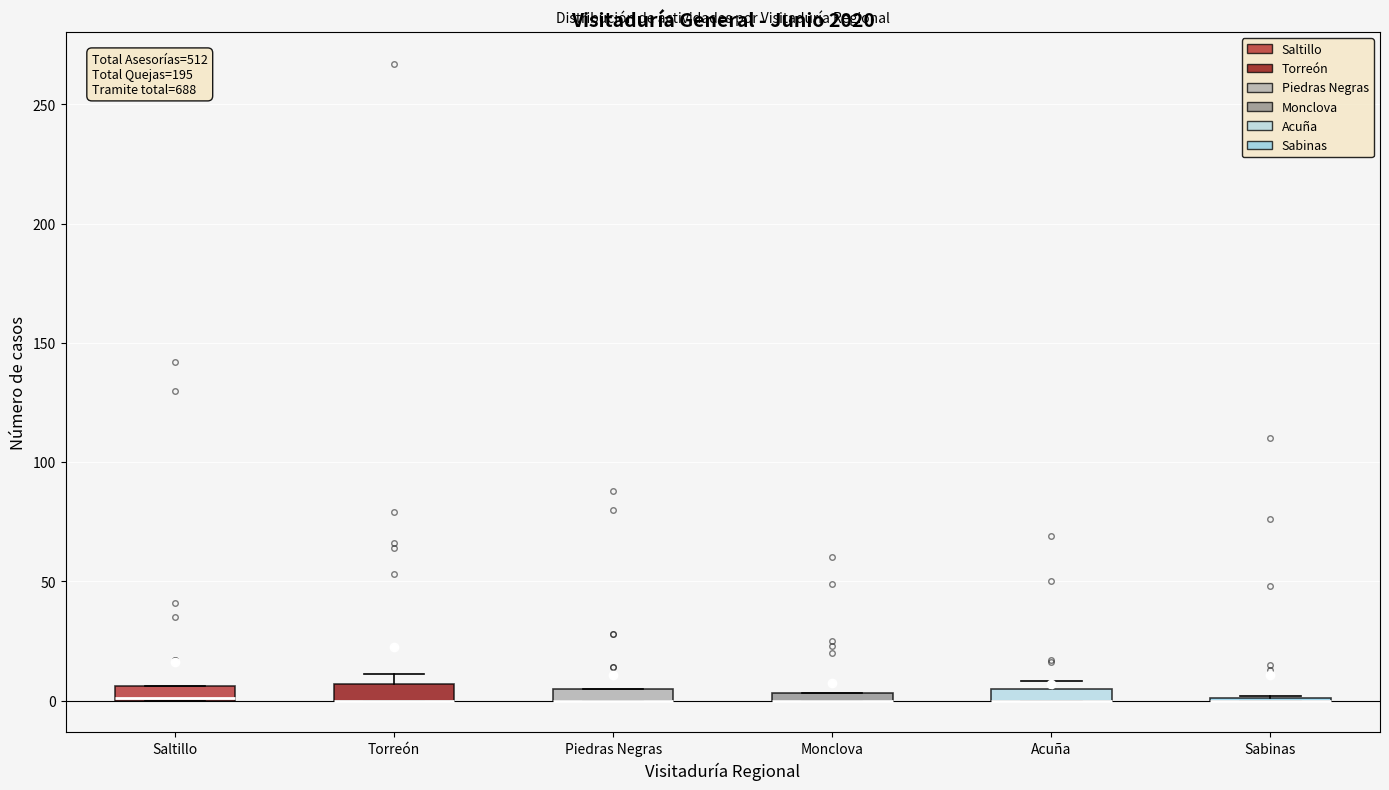

Where is the lower edge of the box for Piedras Negras on the y-axis? The values are not printed on the chart, so give them approximately, as read against the axis.

0